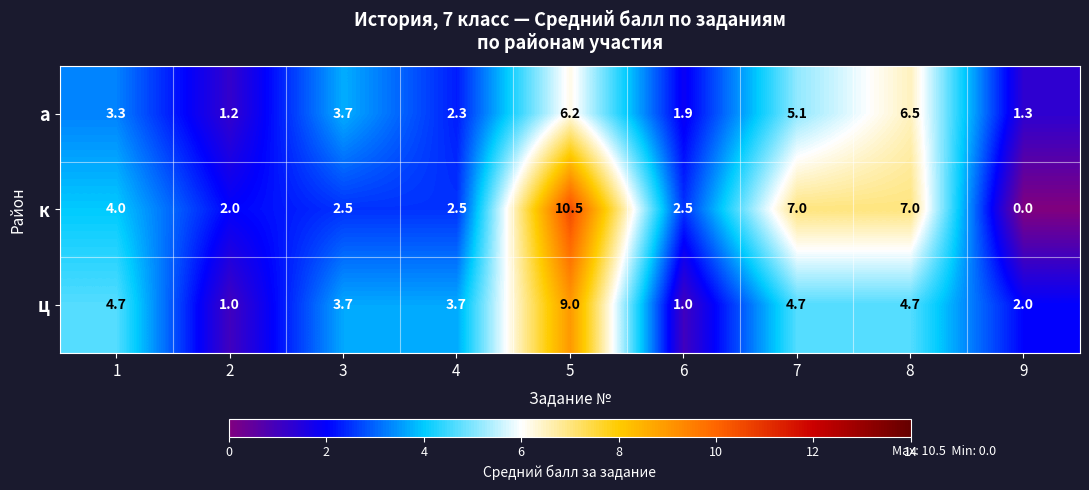

What is the sum of all ц values?

34.5